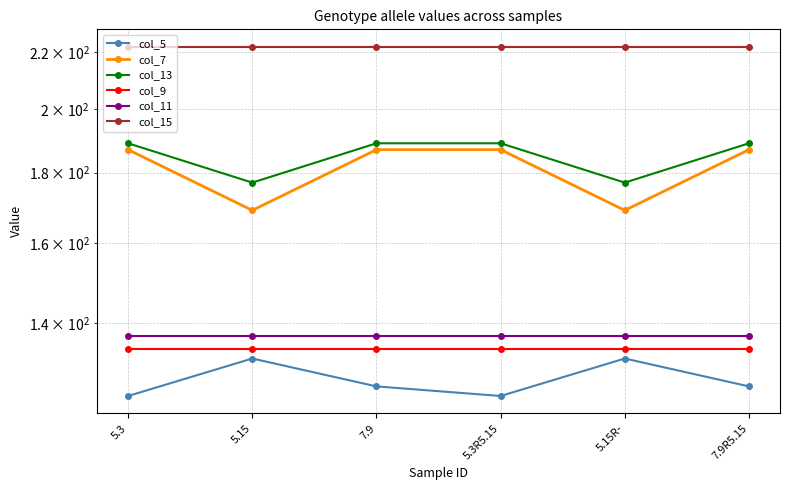

The value of col_9 at 7.9 is 134. True or false?

True